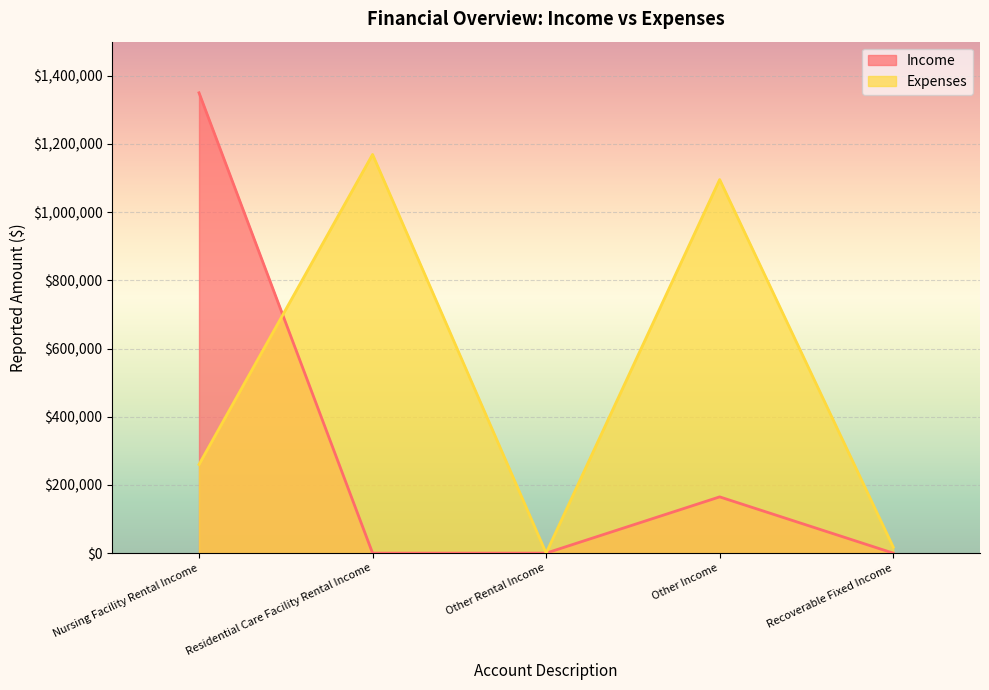

Which has a higher value, Other Rental Income or Residential Care Facility Rental Income?

Other Rental Income